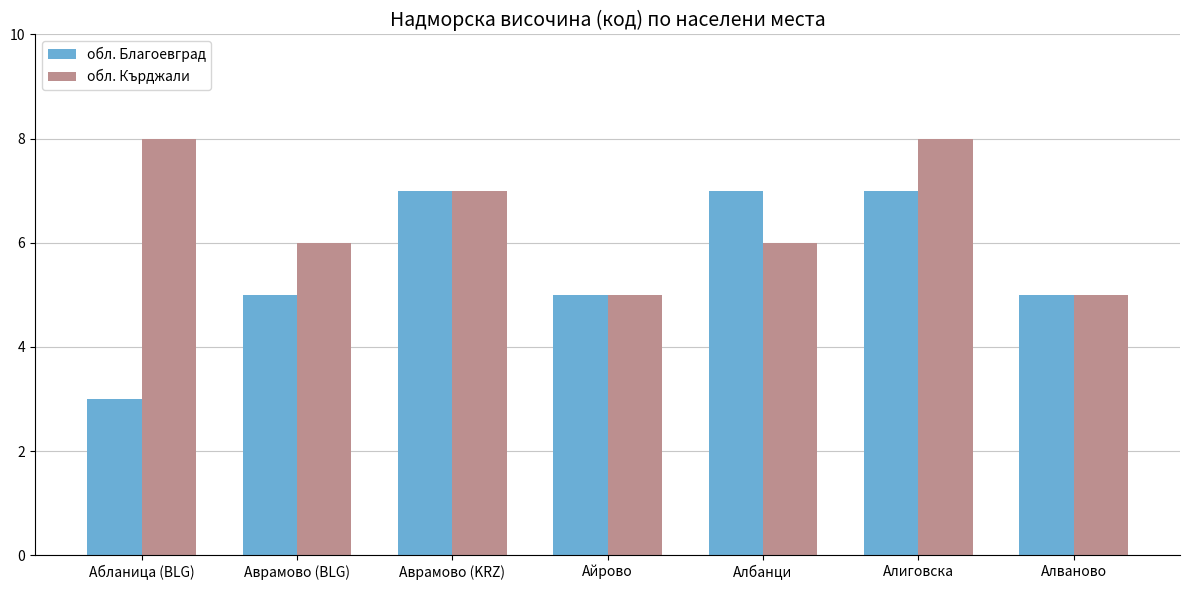

Rank the series at Абланица (BLG) from lowest to highest value.

обл. Благоевград, обл. Кърджали